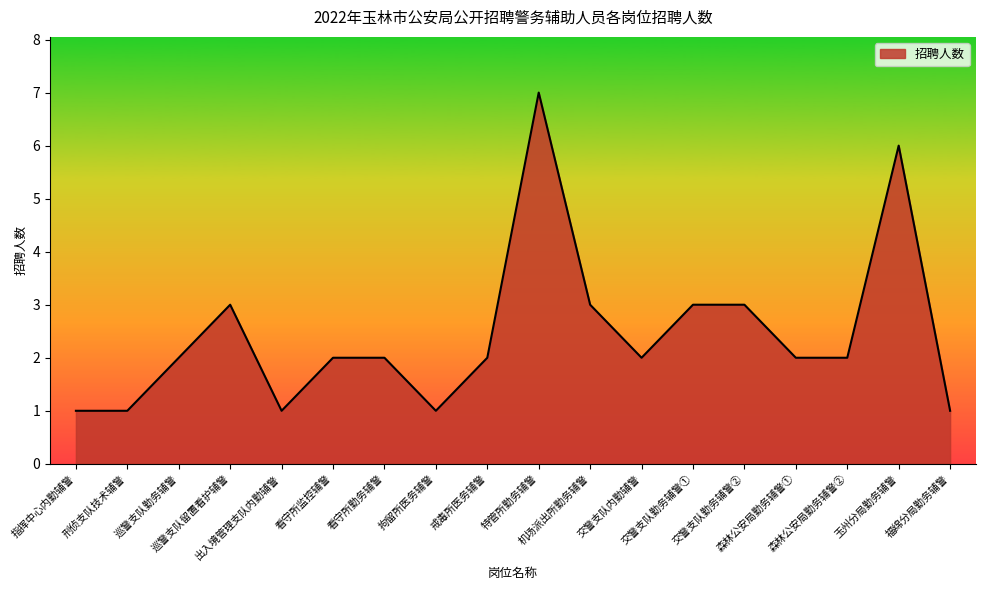

Count the values in the range 1 to 3.

16